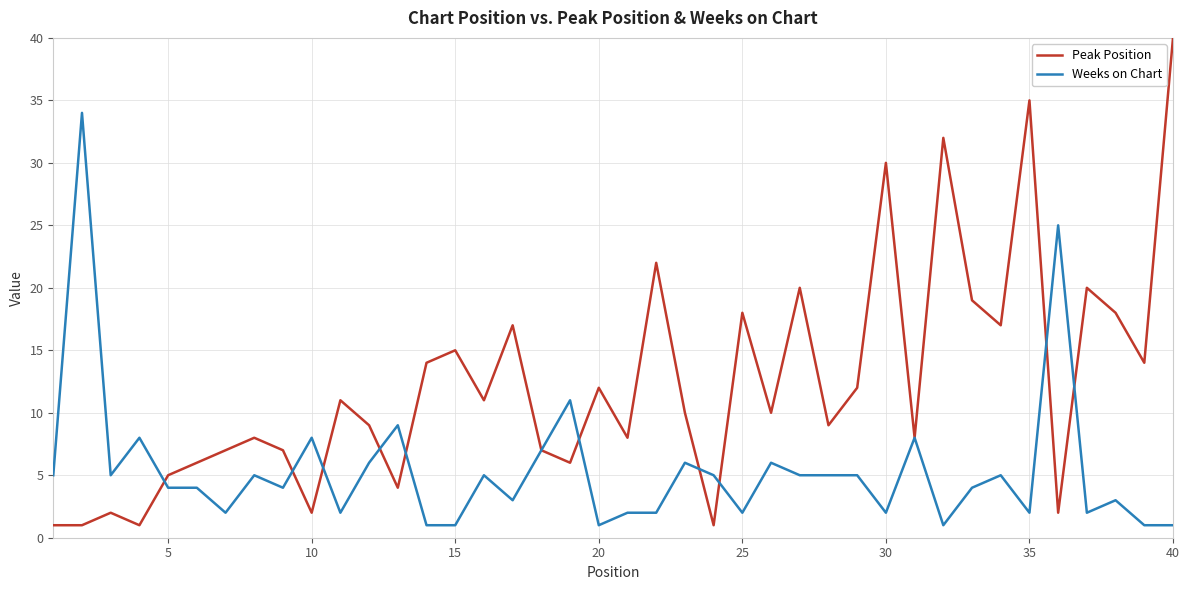

What are all the series names shown in the legend?

Peak Position, Weeks on Chart